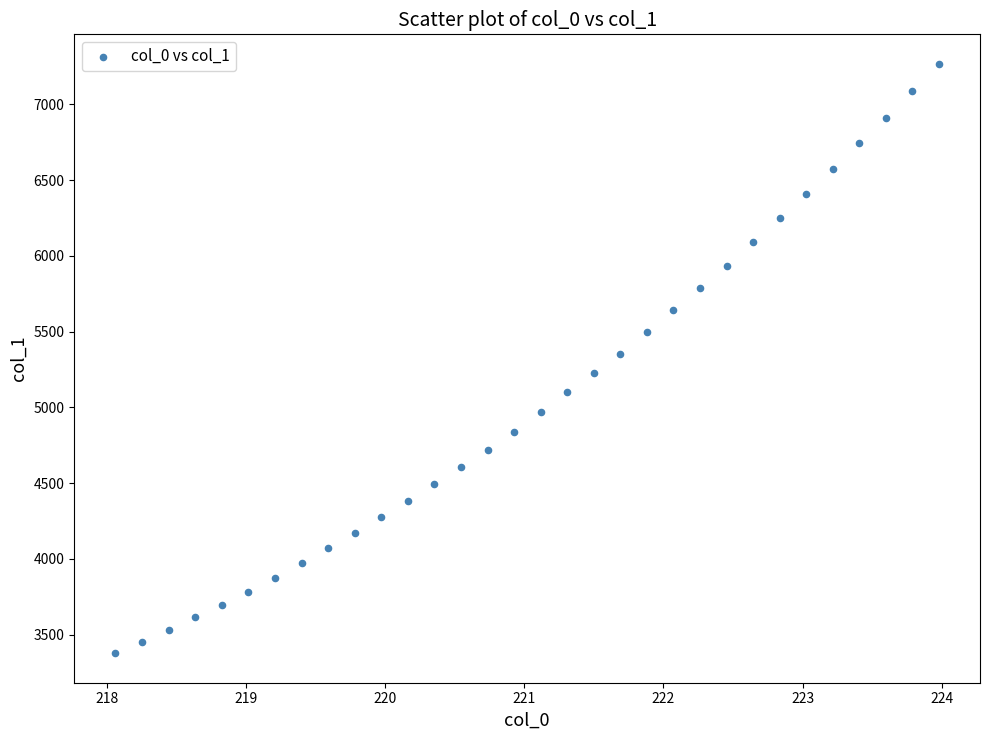

What is the range of X values (max minus min)?

5.9